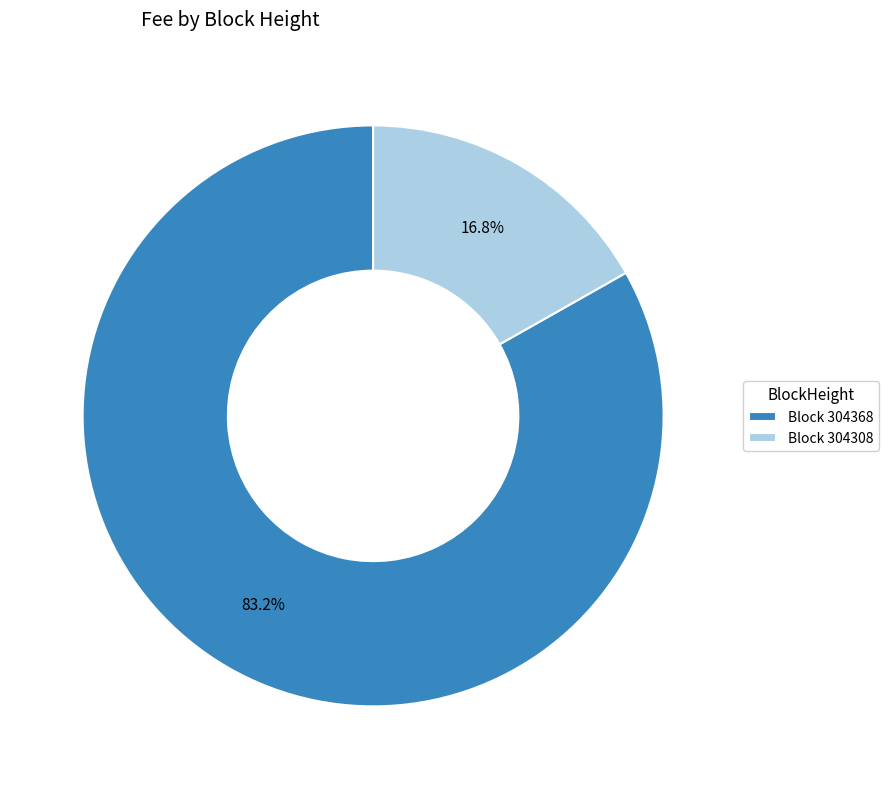

Rank the categories by value from highest to lowest.

Block 304368, Block 304308